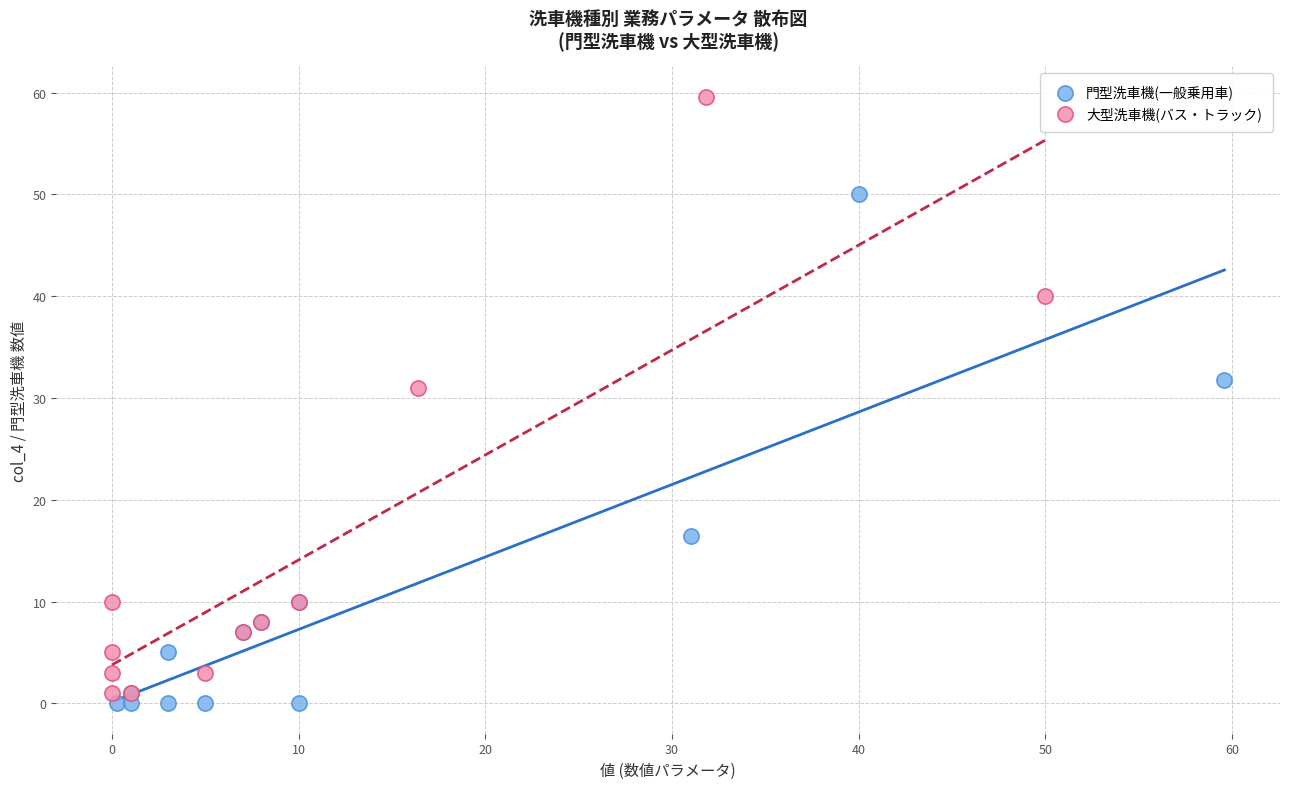

Which series contains the highest Y value?

大型洗車機(バス・トラック)